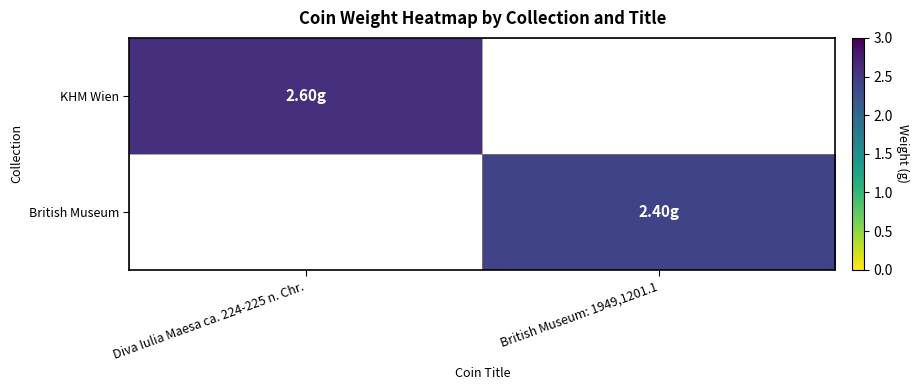

Reading left to right, extract all data points from this chart.

KHM Wien: Diva Iulia Maesa ca. 224-225 n. Chr.=2.6	British Museum: 1949,1201.1=0.0
British Museum: Diva Iulia Maesa ca. 224-225 n. Chr.=0.0	British Museum: 1949,1201.1=2.4